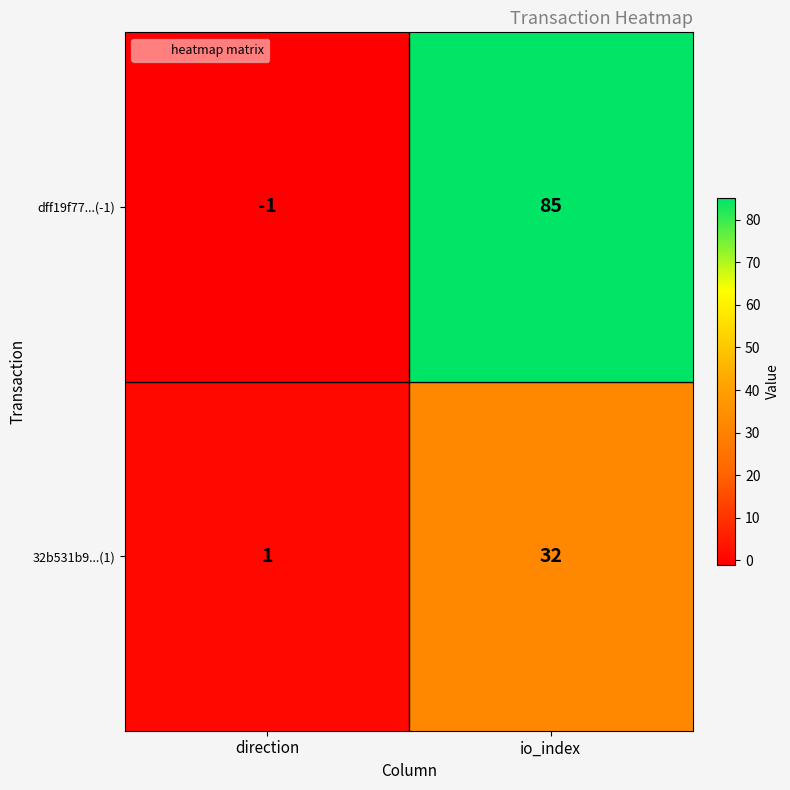

At which category is the sum across all series the highest?

io_index